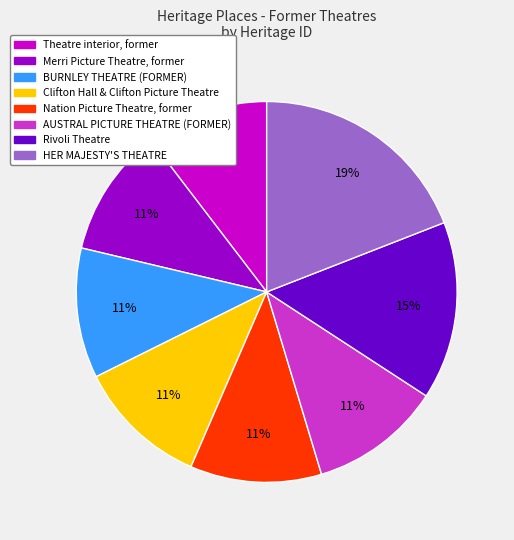

To the nearest percent, what is the difference between the largest and smallest slice percentages?

9%